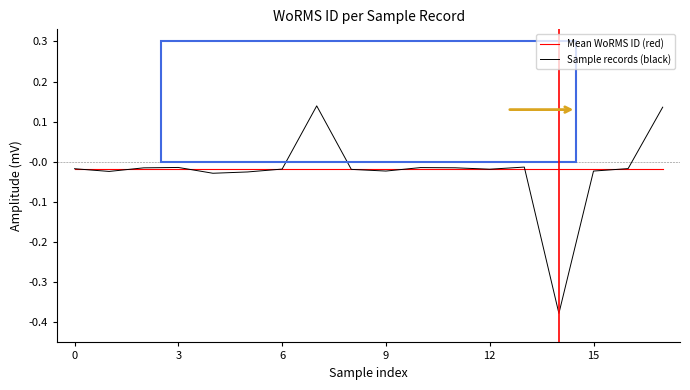

Which series has the widest spread of values?

Sample records (black)